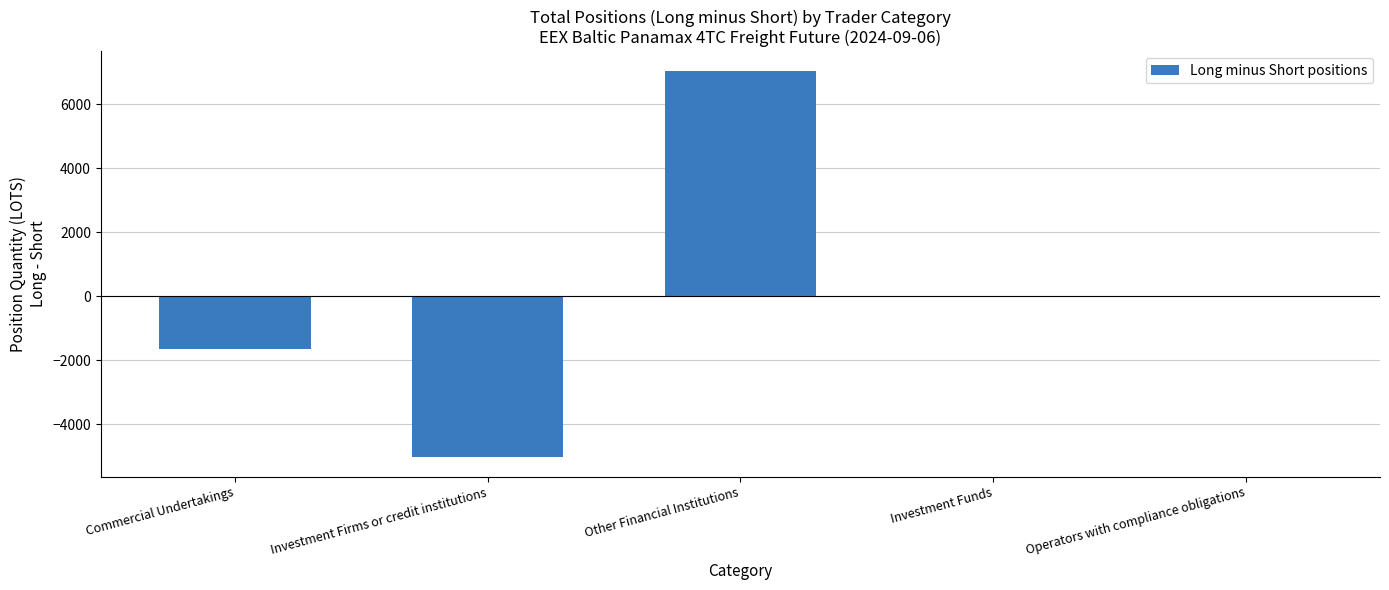

What is the greatest value displayed?

7048.3